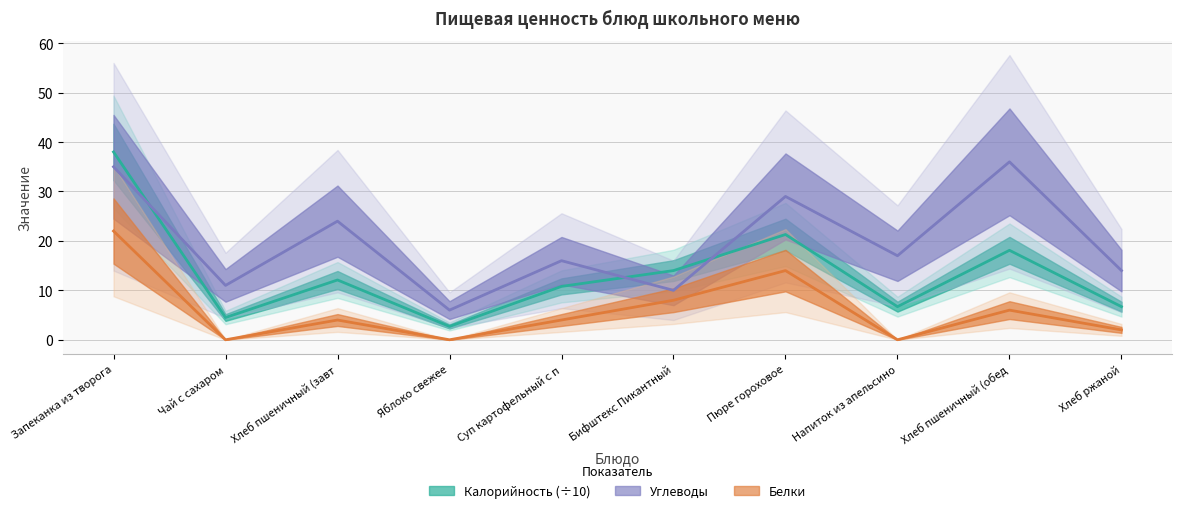

What is the difference between the maximum and second lowest values in the Калорийность series?

33.5